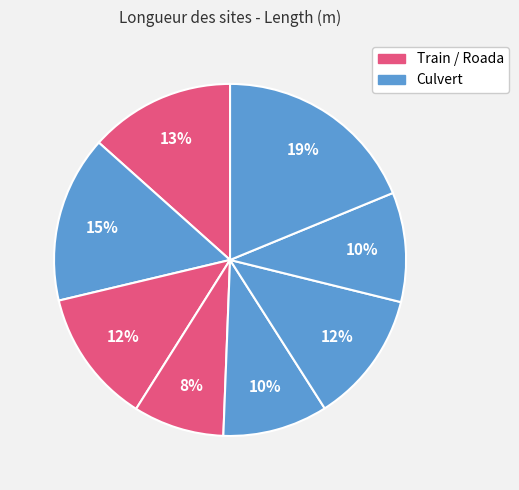

How many segments does this pie chart have?

8